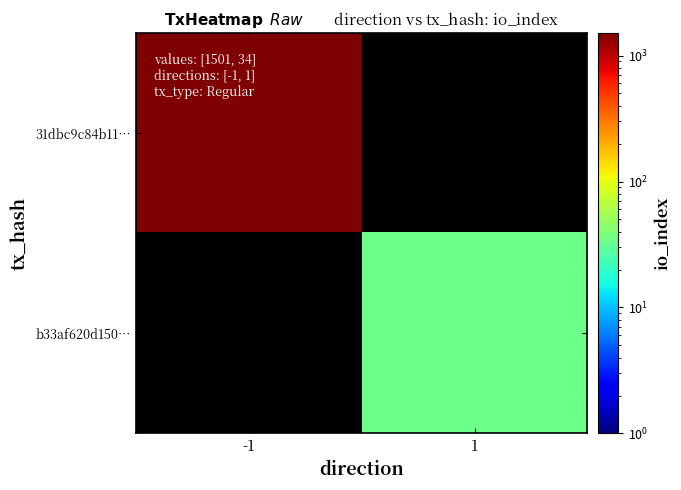

Between 1 and -1, which is larger?

-1